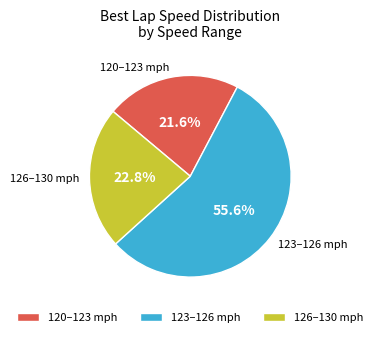

Which category has the biggest portion of the pie?

123–126 mph